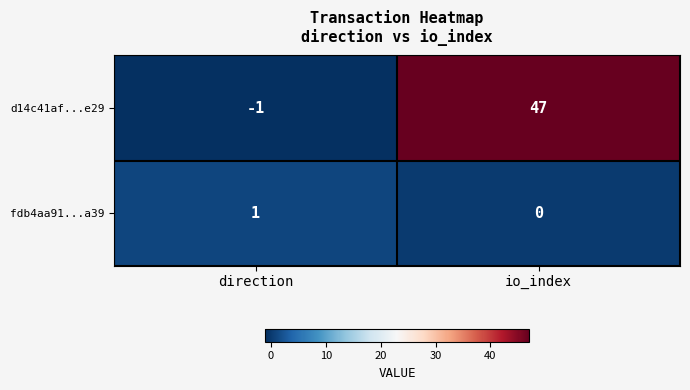

At how many categories does at least one series exceed 28?

1